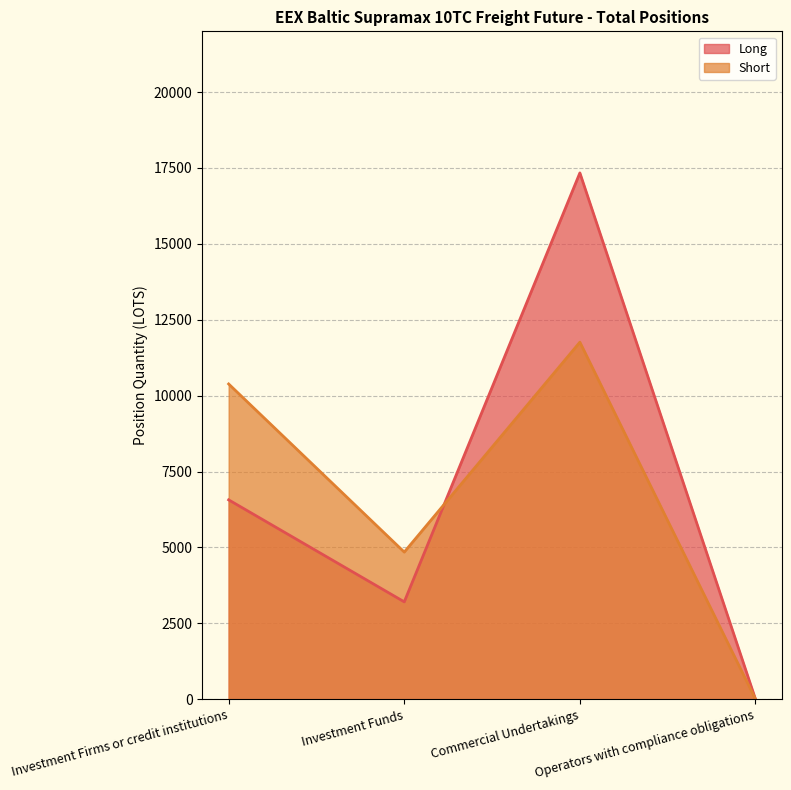

Which series has the widest spread of values?

Long